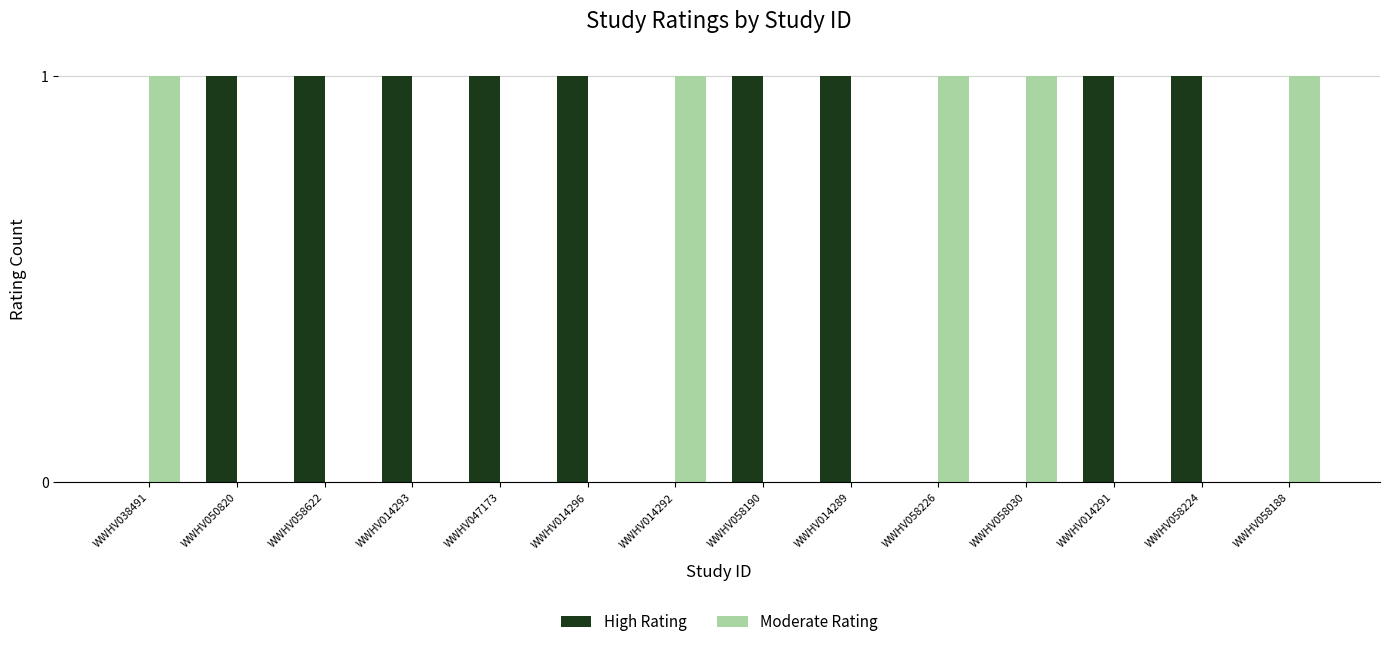

Is it true that Moderate Rating equals 1 at WWHV014293?

False